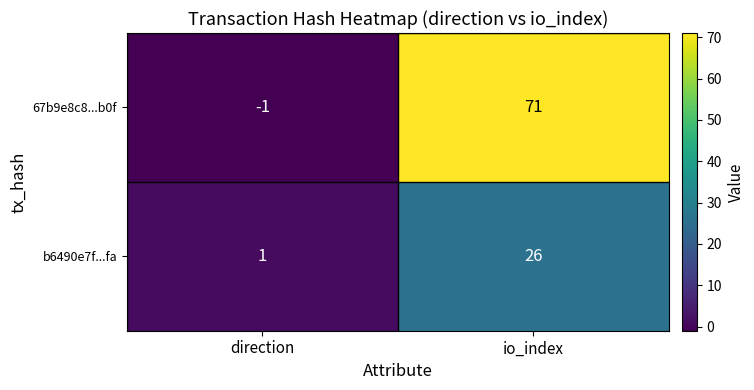

At io_index, list the series in order from smallest to largest.

b6490e7f...fa, 67b9e8c8...b0f